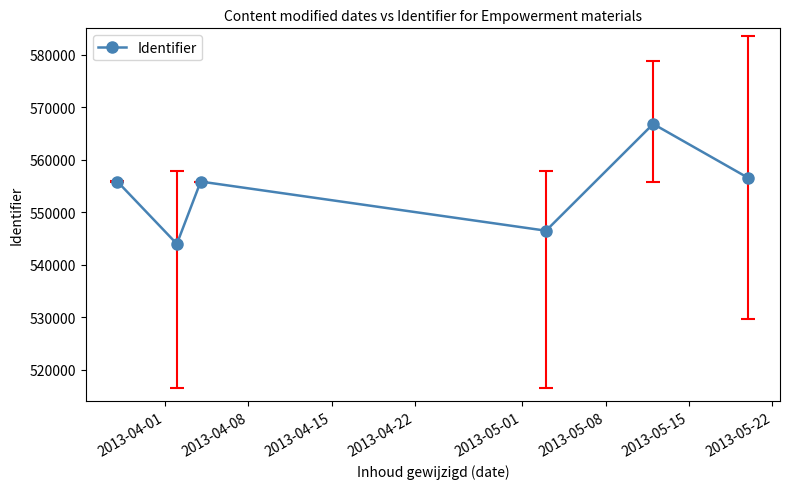

How many lines are shown in the chart?

1